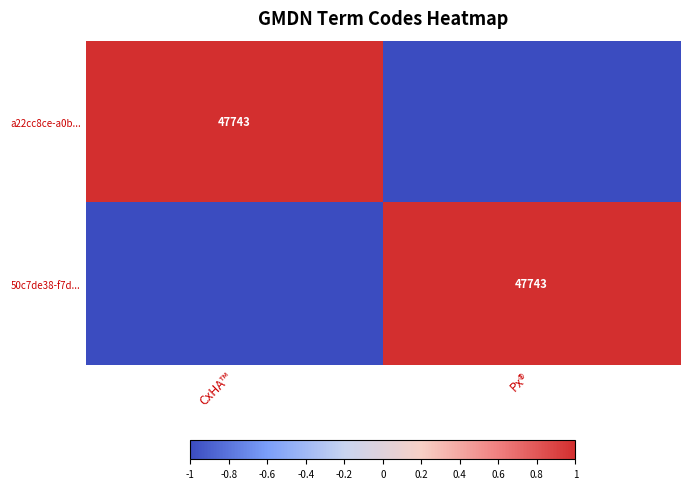

How many categories are shown in the chart?

2